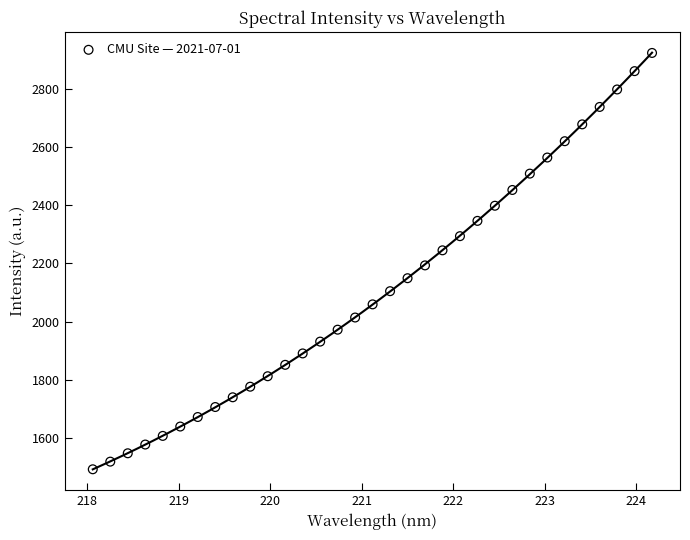

What is the range of Y values (max minus min)?

1431.8